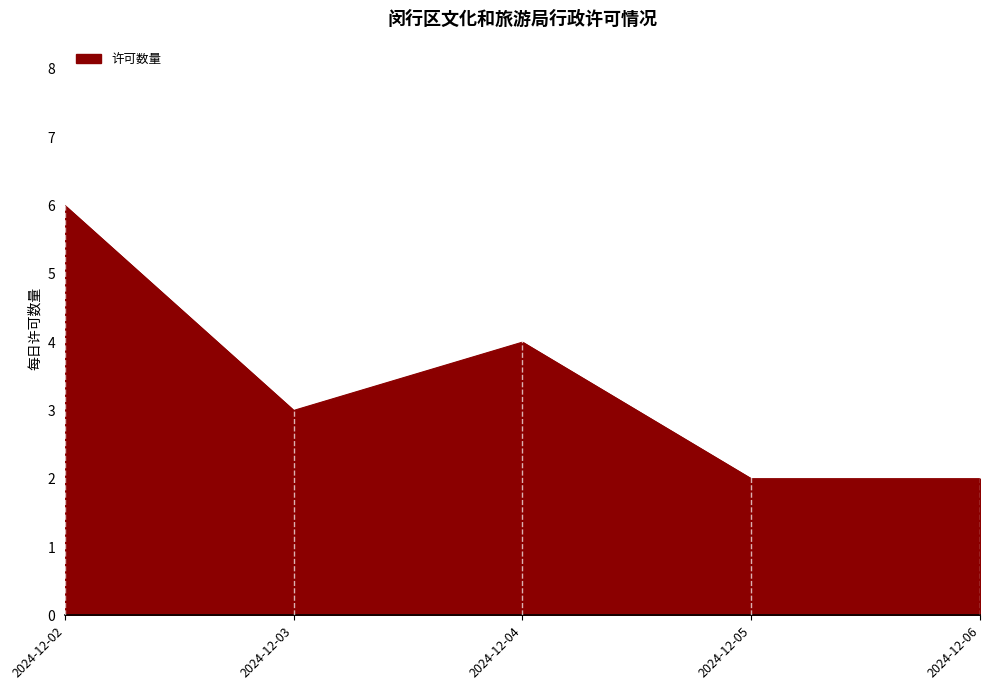

What is the change in value from 2024-12-03 to 2024-12-06?

-1